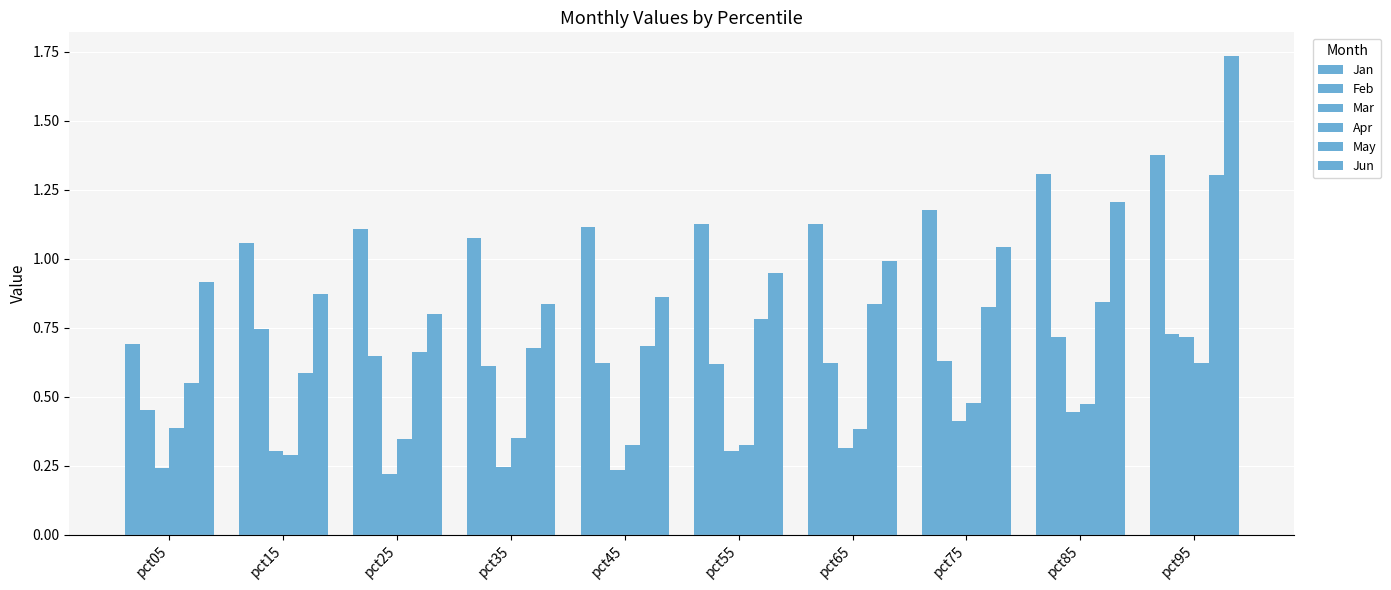

What is the value of the Jan bar at the 4th from the left?

1.1